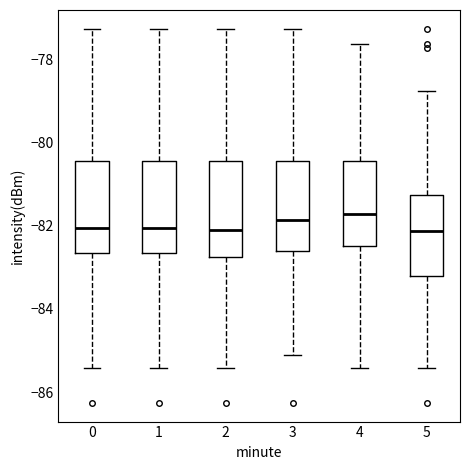

Reading left to right, read every box against the y-axis: the position of its median line, the range the box covers, and the ends of its whiskers. The values are not printed on the chart, so give them approximately, as read against the axis.

0: median -82.0, box -82.6 to -80.4, whiskers -85.4 to -77.2
1: median -82.0, box -82.6 to -80.4, whiskers -85.4 to -77.2
2: median -82.2, box -82.8 to -80.4, whiskers -85.4 to -77.2
3: median -81.8, box -82.6 to -80.4, whiskers -85.0 to -77.2
4: median -81.8, box -82.4 to -80.4, whiskers -85.4 to -77.6
5: median -82.2, box -83.2 to -81.2, whiskers -85.4 to -78.8